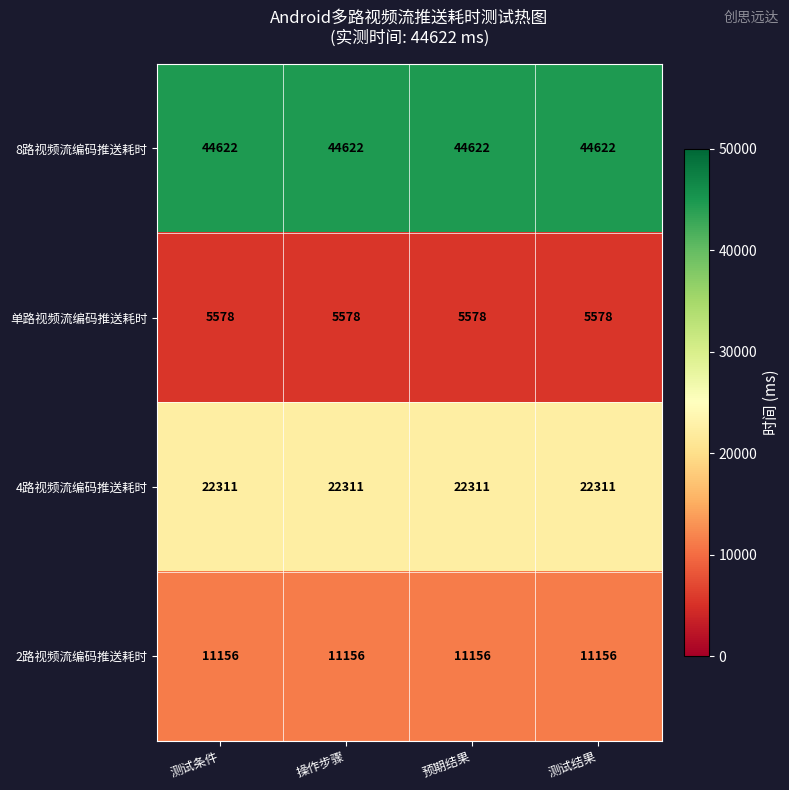

Rank the series at 操作步骤 from highest to lowest value.

8路视频流编码推送耗时, 4路视频流编码推送耗时, 2路视频流编码推送耗时, 单路视频流编码推送耗时